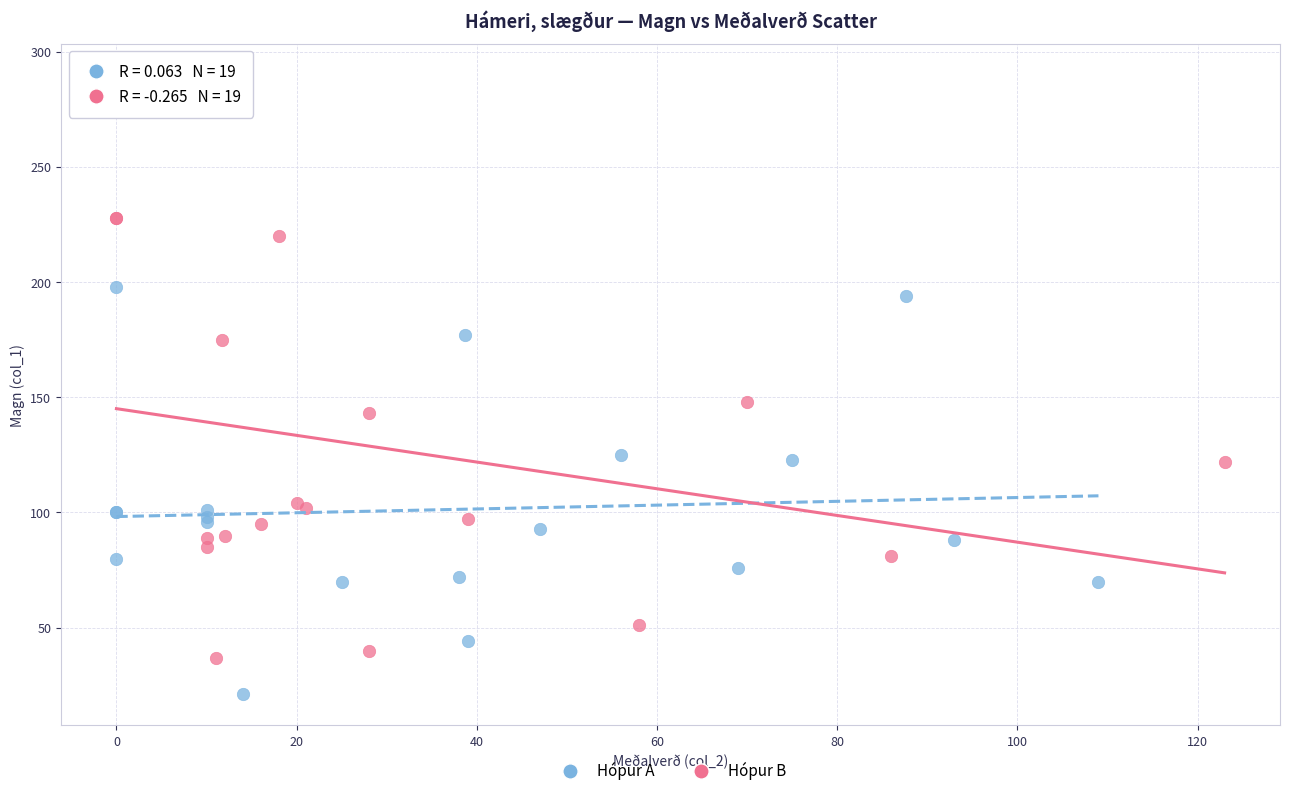

What are all the series names shown in the legend?

Hópur A, Hópur B